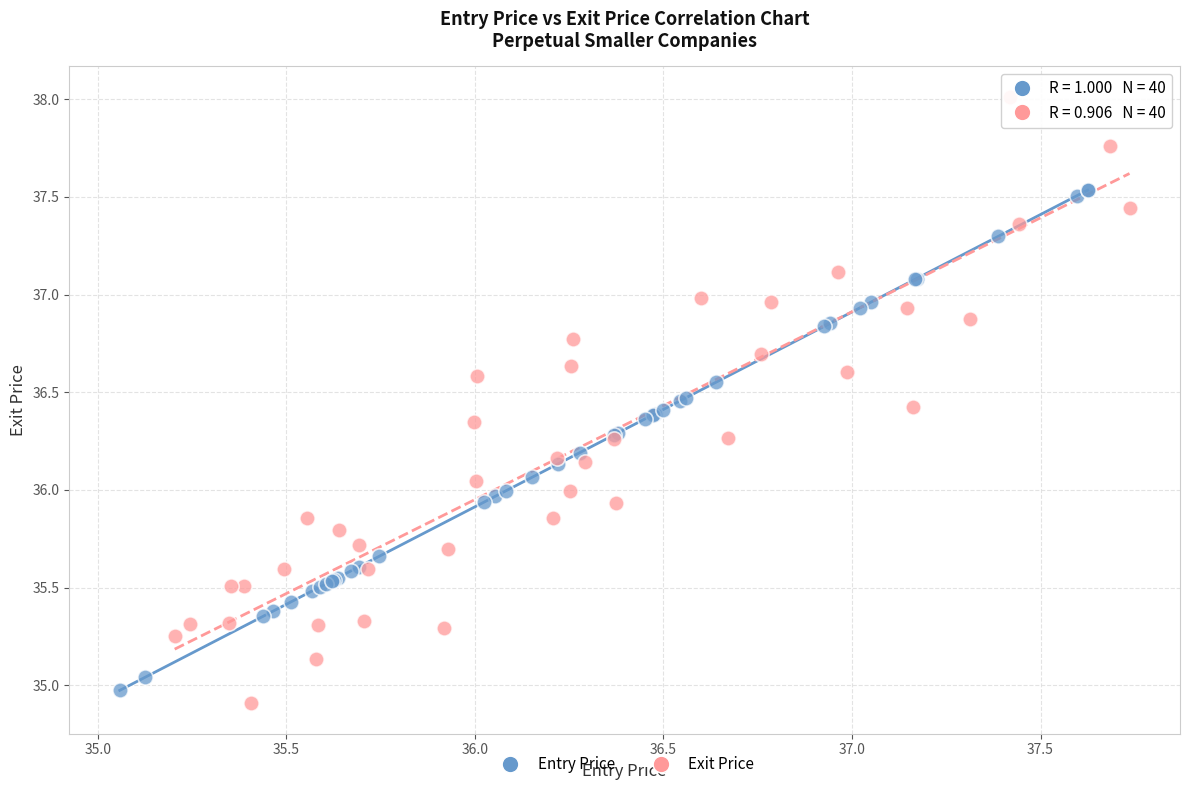

Which series has the widest spread of Y values?

Exit Price